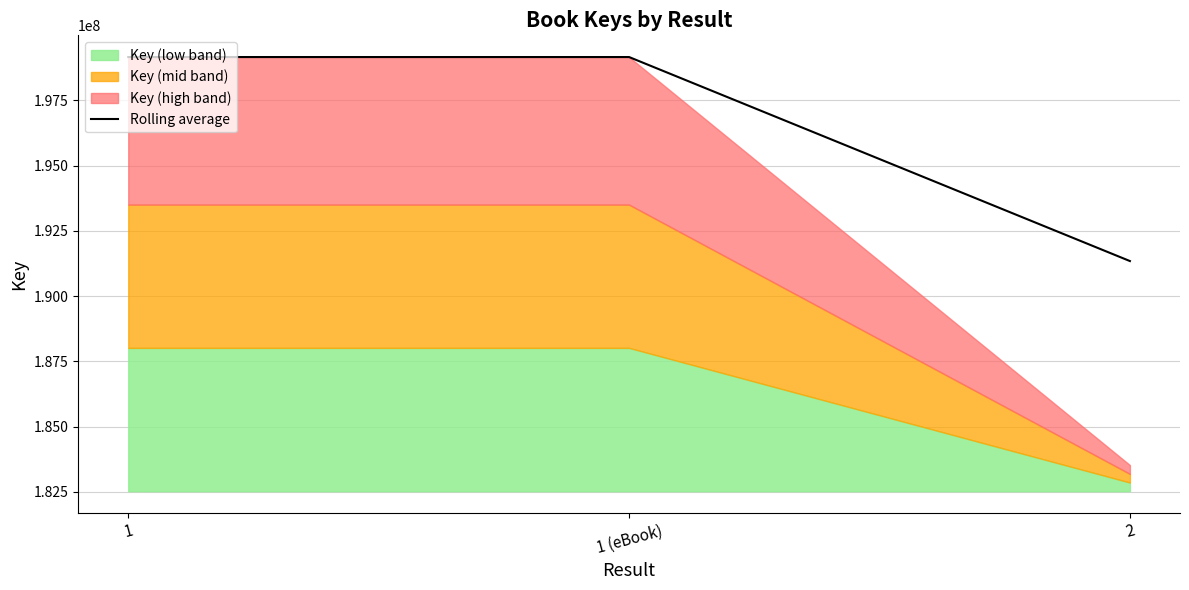

What is the difference between the maximum and minimum values?

7818080